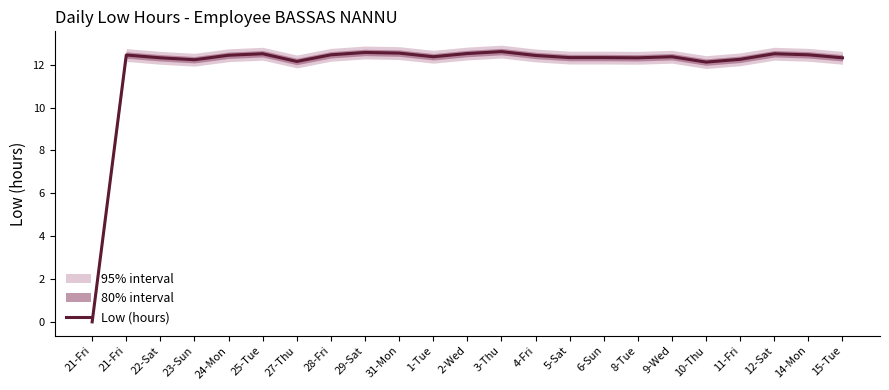

At which category does the data reach its first local valley?

23-Sun